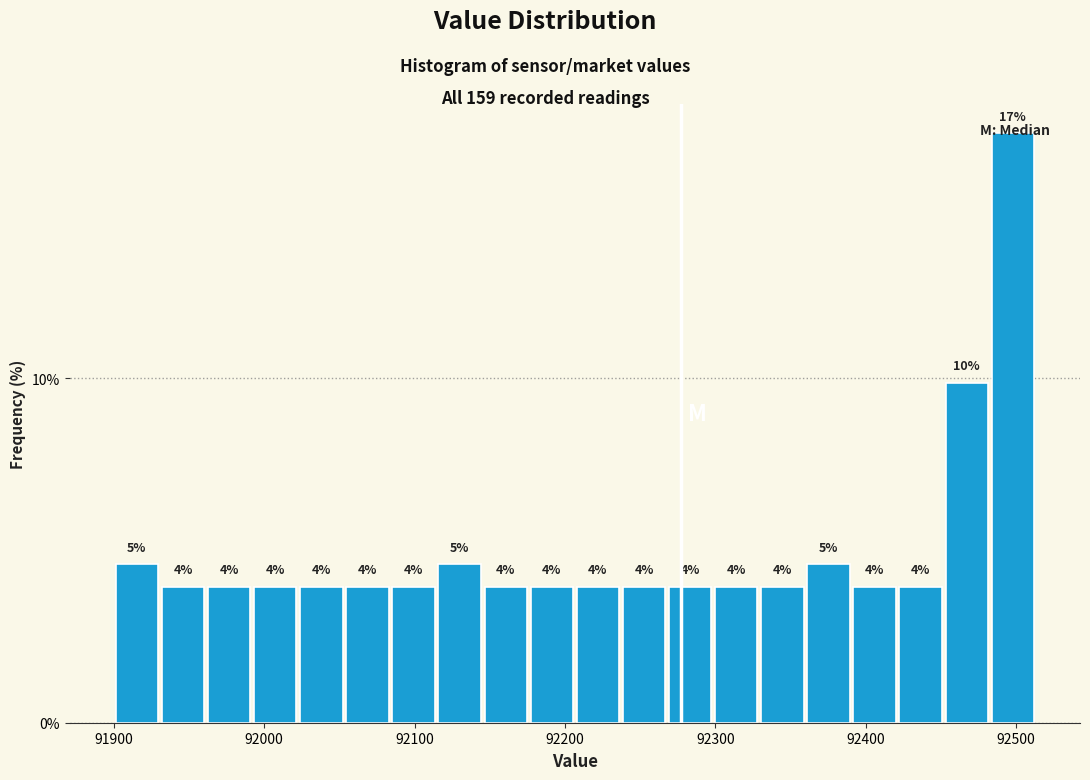

Read against the x-axis, roughly where is the centre of the tallest bar?

92500